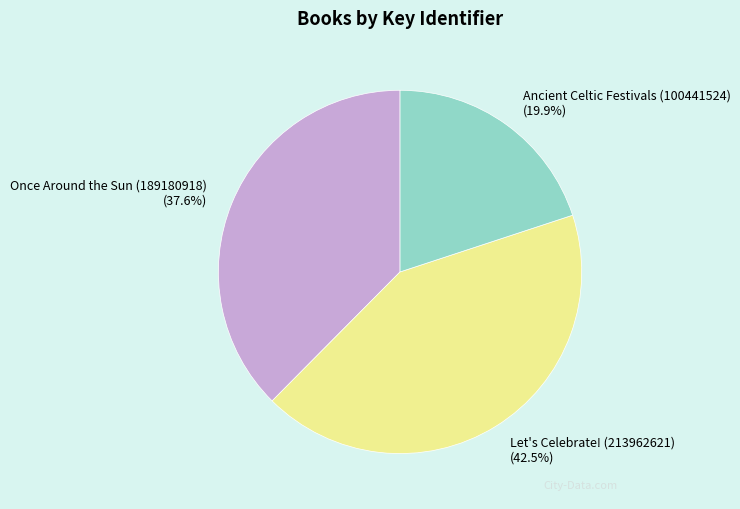

The Ancient Celtic Festivals (100441524) slice represents 20% of the pie. True or false?

True